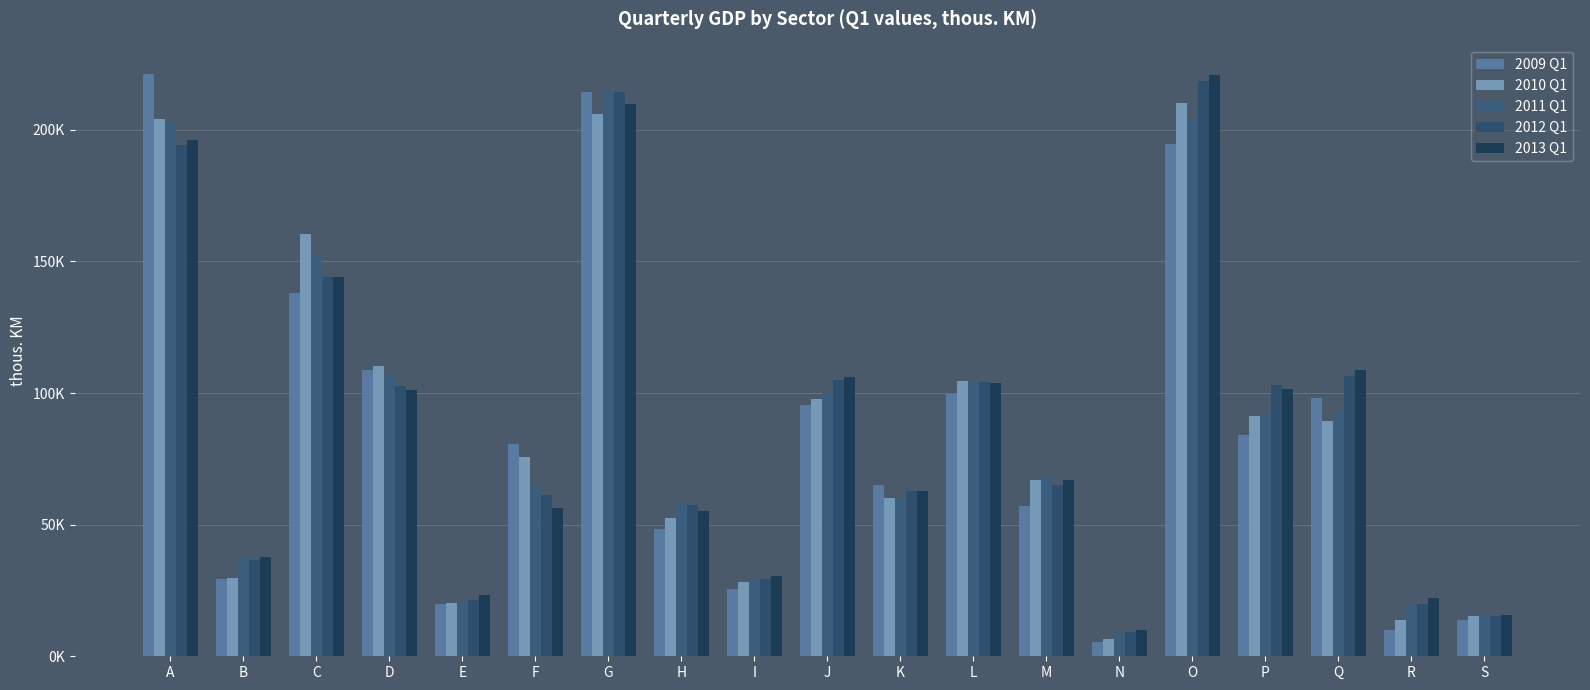

Which series changed the most between J and S?

2013 Q1